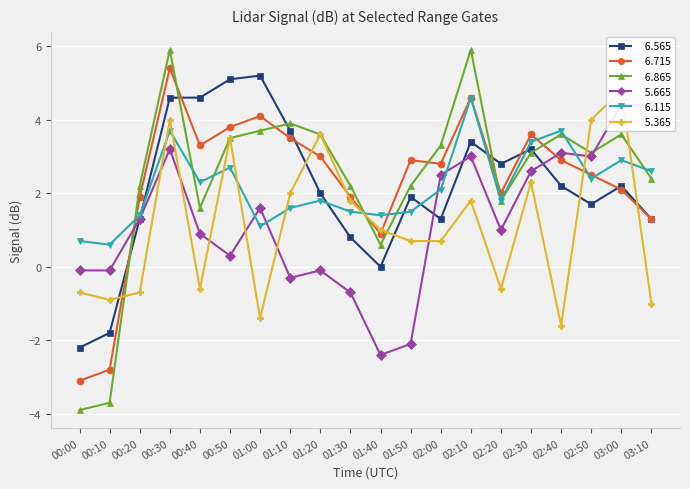

What is the maximum value shown in the chart?

5.9